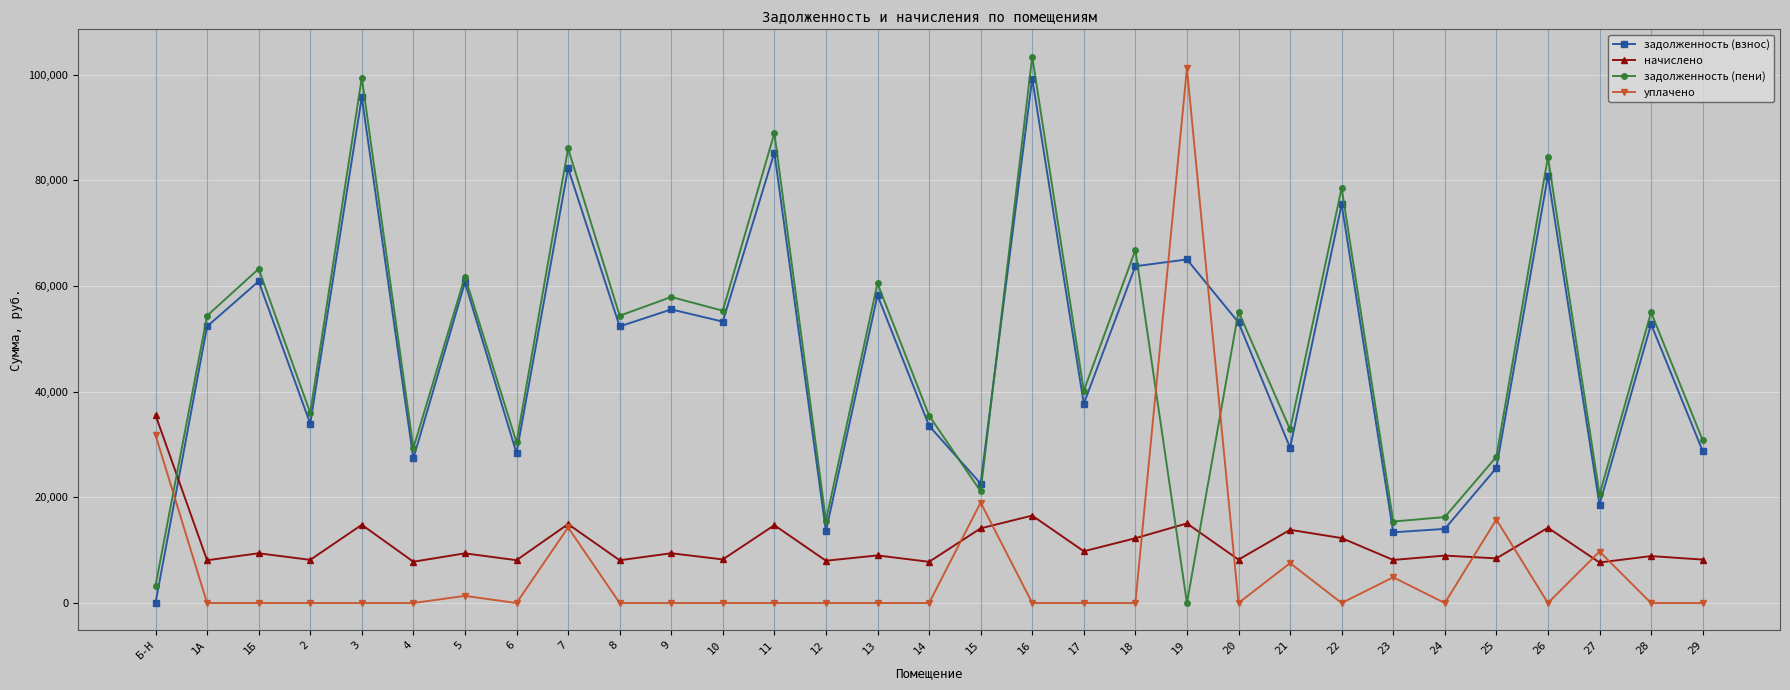

Where do задолженность (взнос) and начислено first cross each other?

Б-Н and 1А